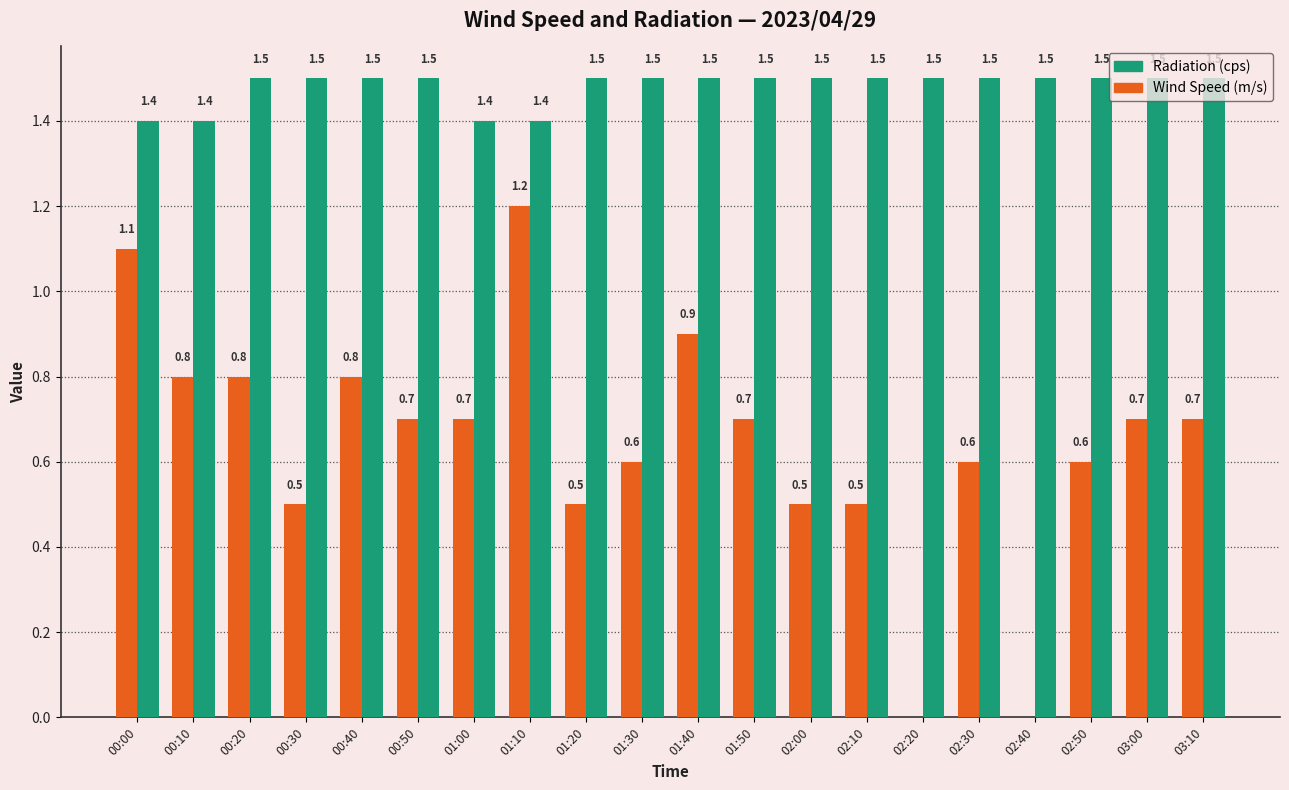

Count the number of categories in the chart.

20